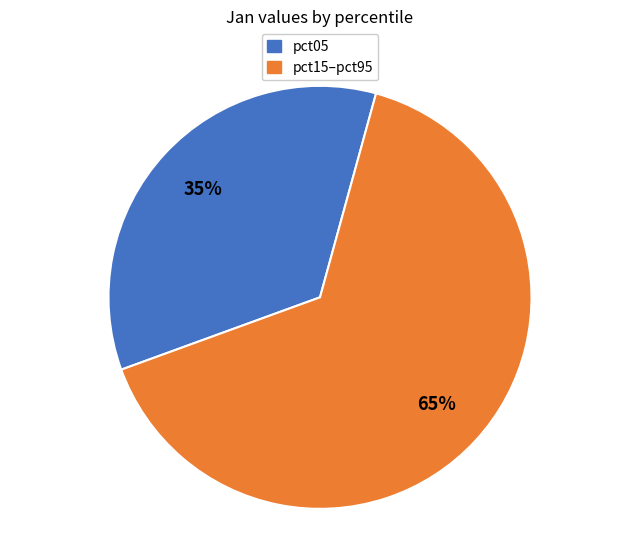

To the nearest percent, what is the difference between the largest and smallest slice percentages?

30%